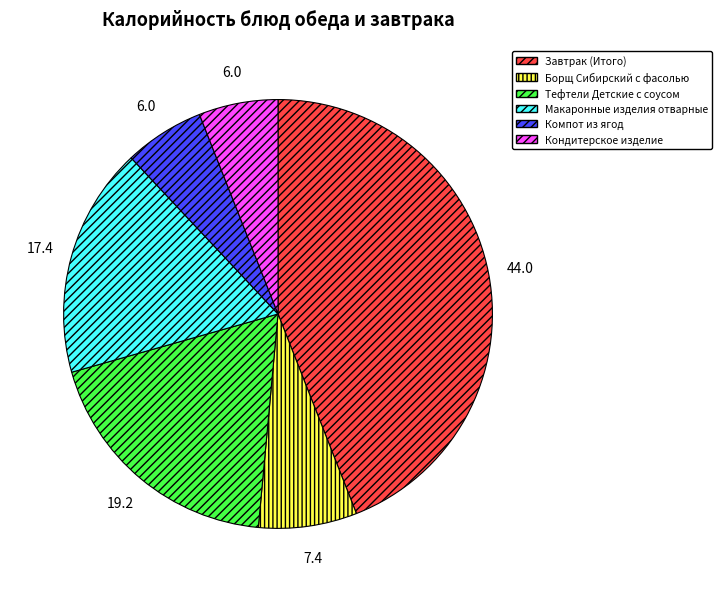

Is Борщ Сибирский с фасолью the majority of the pie?

No